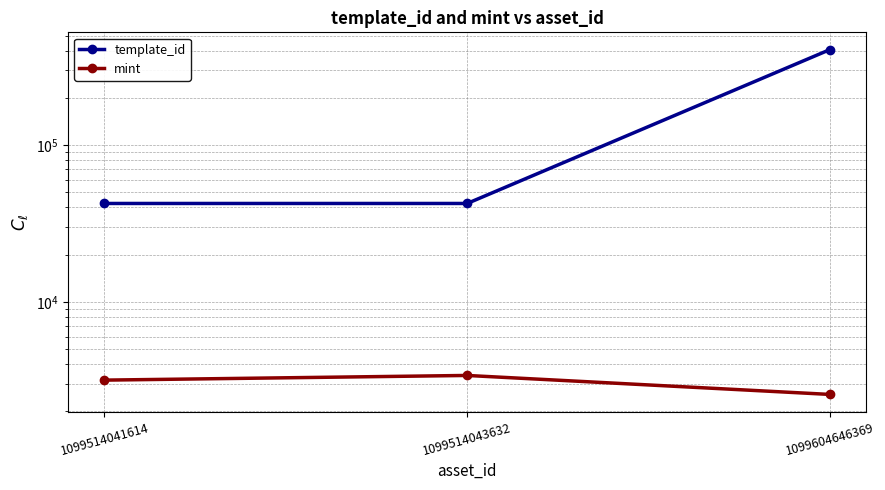

Is it true that template_id equals 407032 at 1099604646369?

True